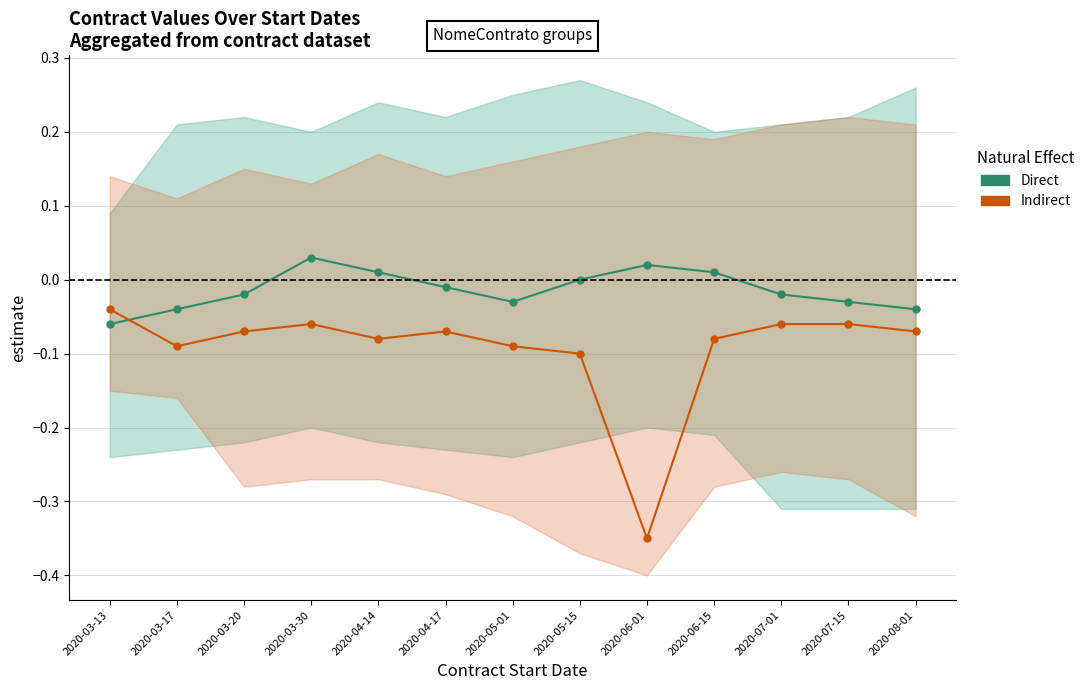

Where does the Direct series first go above 0?

2020-03-30